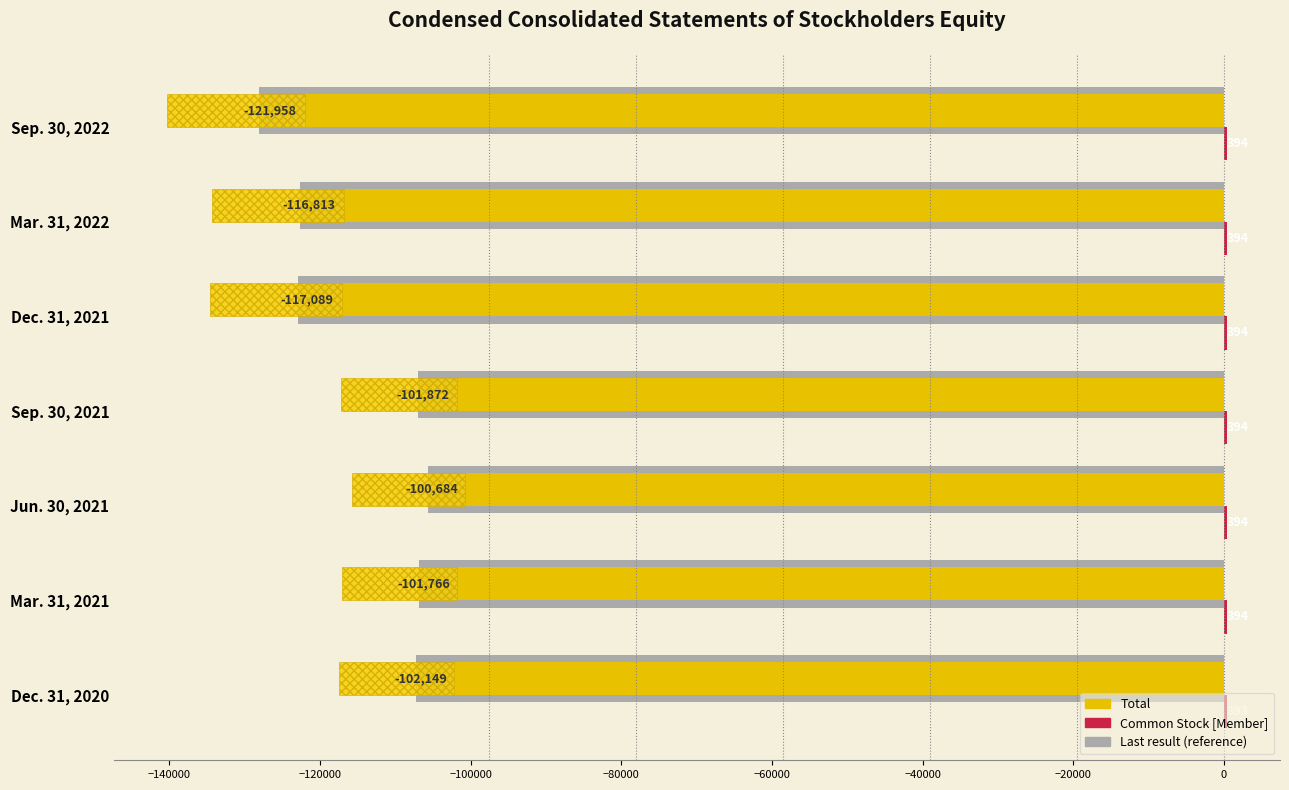

How many Common Stock [Member] values are between 394 and 395?

6